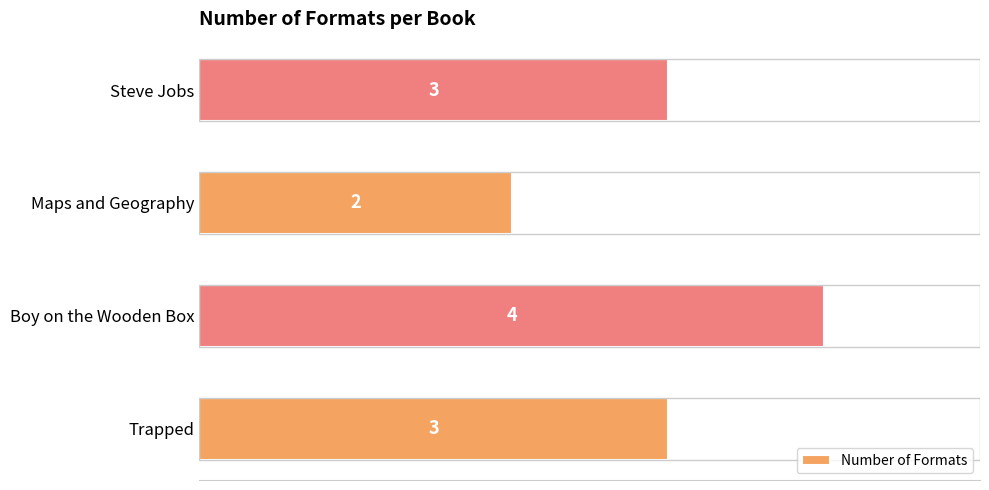

How many bars are there in total?

4